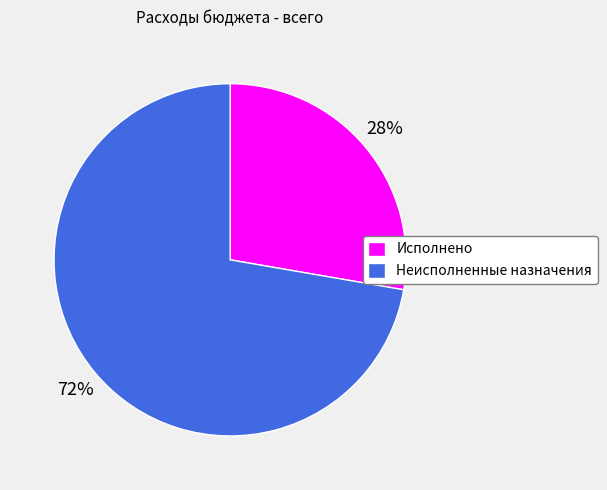

Which slice represents more than half of the pie?

Неисполненные назначения